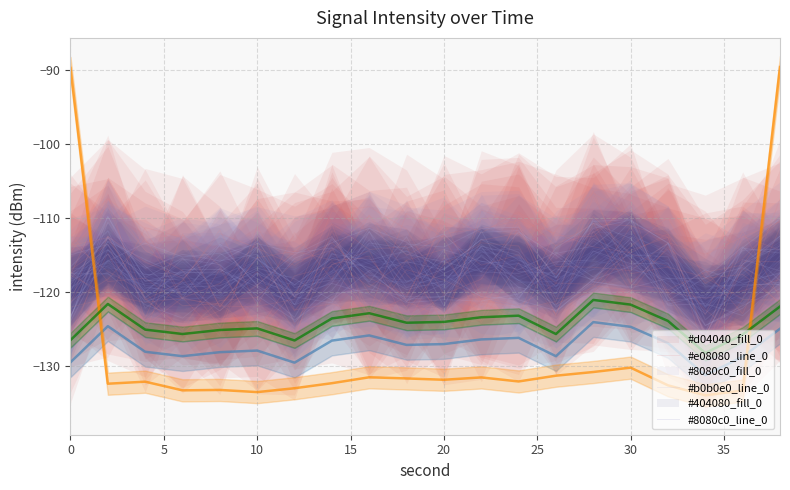

Reading right to left, transcribe all the data shown in this chart.

#e08080_line_0: -118.3	-119.9	-120.9	-120.1	-119.8	-119.2	-123.3	-110.9	-108.9	-124.7	-113.8	-114.3	-110.7	-126.6	-123.4	-123.7	-117.1	-114.4	-107.4	-121.5
#b0b0e0_line_0: -117.5	-122.2	-124.5	-117.8	-112.8	-110.7	-114.1	-121.0	-120.6	-117.7	-119.5	-112.9	-118.4	-119.4	-113.2	-115.9	-117.3	-117.7	-114.3	-124.0
#8080c0_line_0: -113.5	-116.9	-122.6	-119.6	-112.2	-111.8	-121.2	-115.4	-114.6	-119.8	-116.0	-115.9	-117.4	-121.3	-118.2	-120.4	-121.2	-120.0	-116.0	-121.5
intensity(dBm): -125.0	-128.8	-131.3	-126.9	-124.7	-124.1	-128.7	-126.2	-126.4	-127.1	-127.2	-125.9	-126.6	-129.6	-127.9	-128.2	-128.7	-128.1	-124.6	-129.5
smoothed intensity: -89.6	-133.3	-134.0	-132.6	-130.2	-130.8	-131.3	-132.1	-131.6	-131.9	-131.7	-131.6	-132.3	-133.0	-133.6	-133.3	-133.3	-132.1	-132.4	-89.7
intensity+offset: -122.0	-125.8	-128.3	-123.9	-121.7	-121.1	-125.7	-123.2	-123.4	-124.1	-124.2	-122.9	-123.6	-126.6	-124.9	-125.2	-125.7	-125.1	-121.6	-126.5